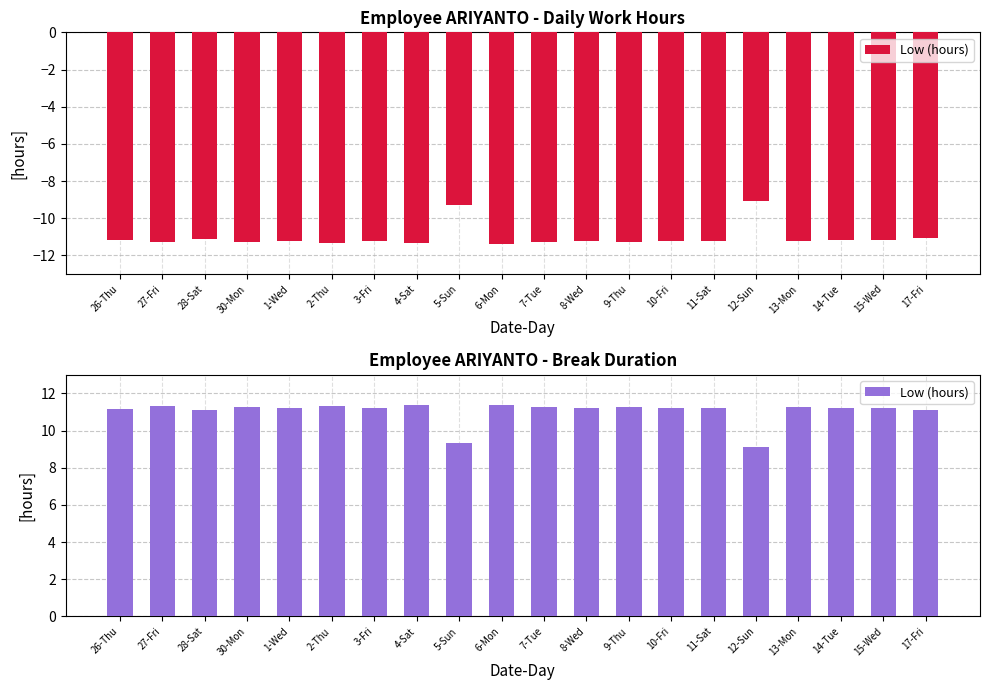

Which label corresponds to the smallest value in the chart?

12-Sun